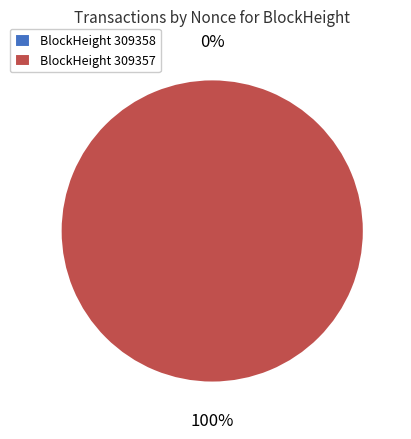

The 309357 slice represents 100% of the pie. True or false?

True